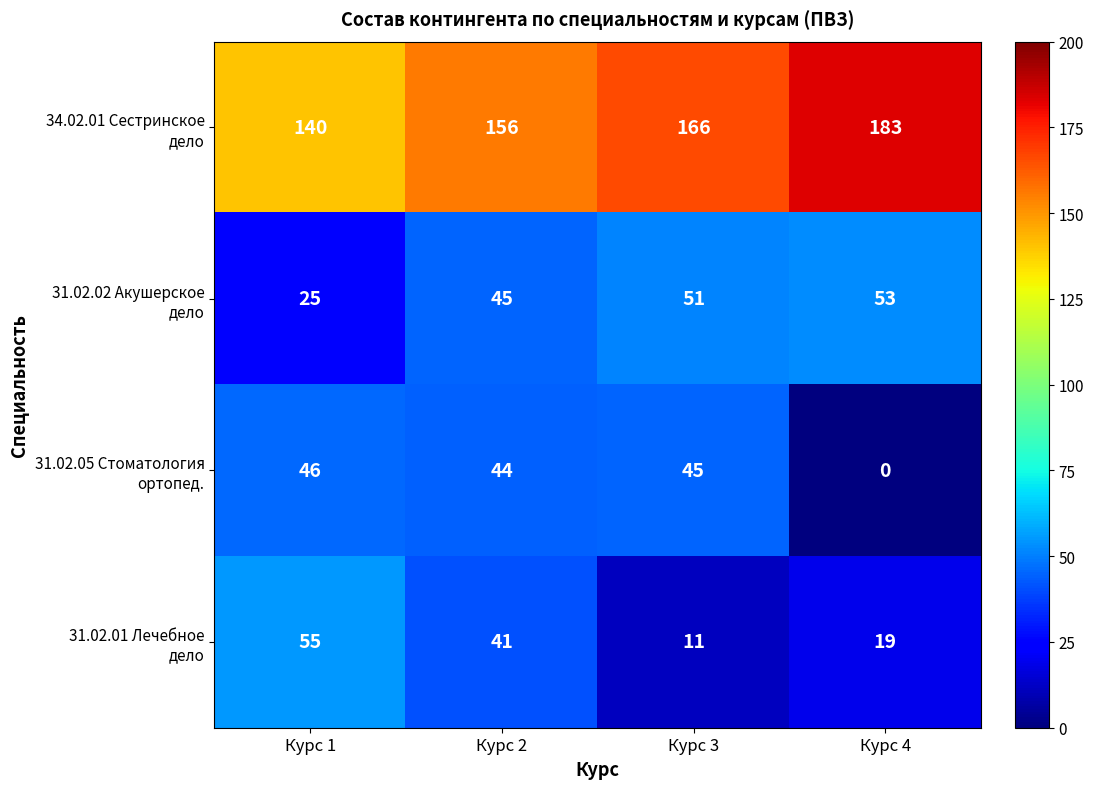

What is the difference between the highest and lowest values at Курс 1?

115